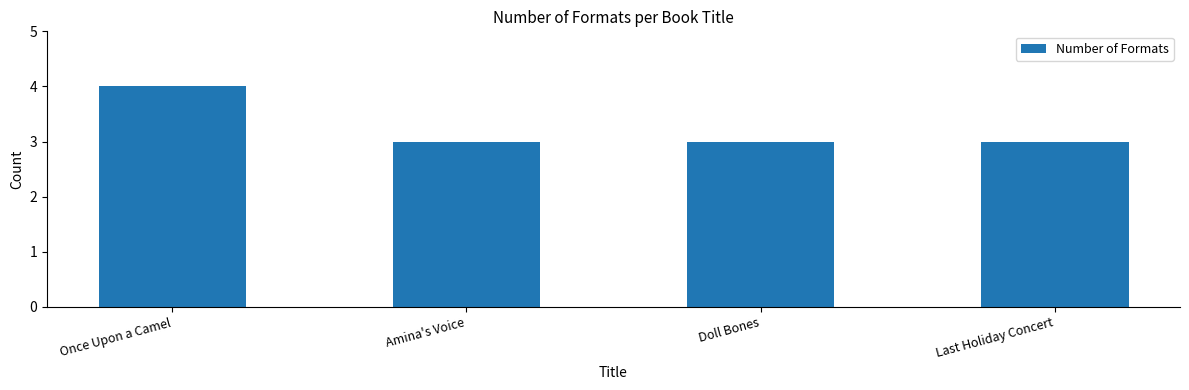

What is the greatest value displayed?

4